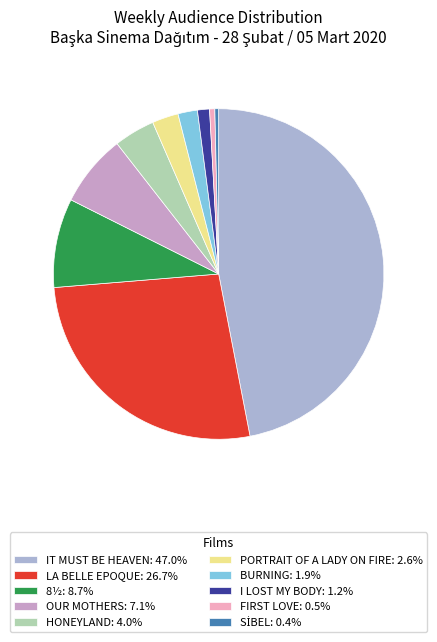

To the nearest percent, what is the difference between the SİBEL and I LOST MY BODY slice percentages?

1%